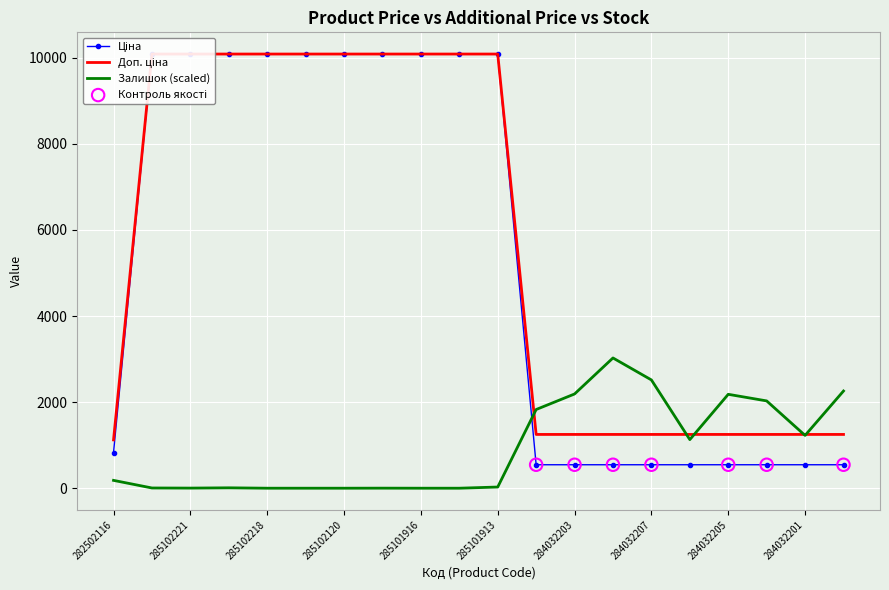

Which series reaches the maximum Y coordinate?

Ціна